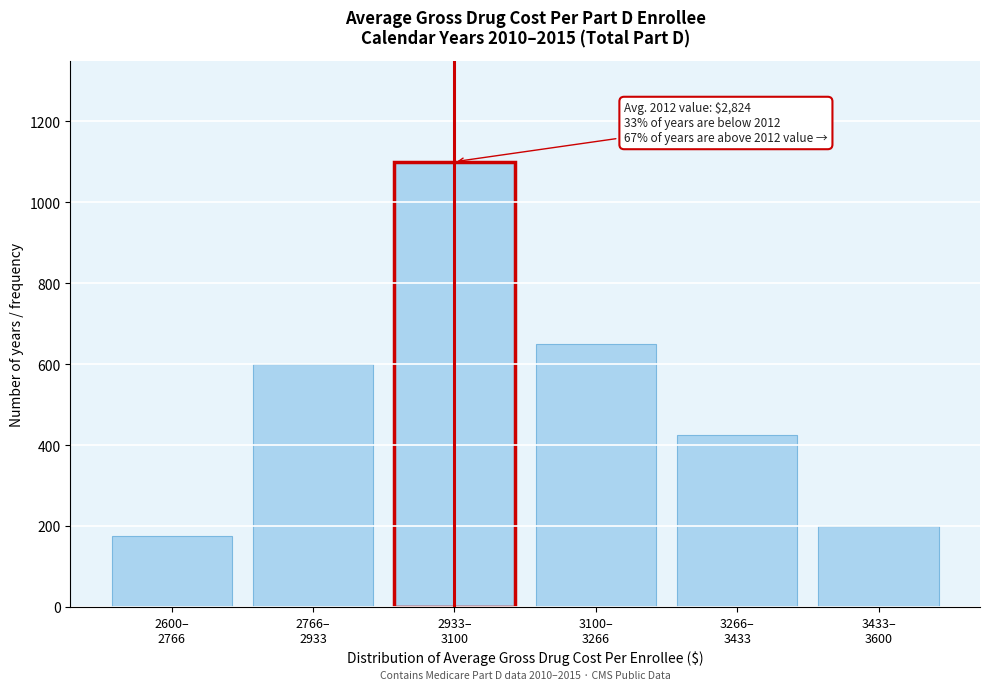

Reading left to right, extract all data points from this chart.

175	600	1100	650	425	200